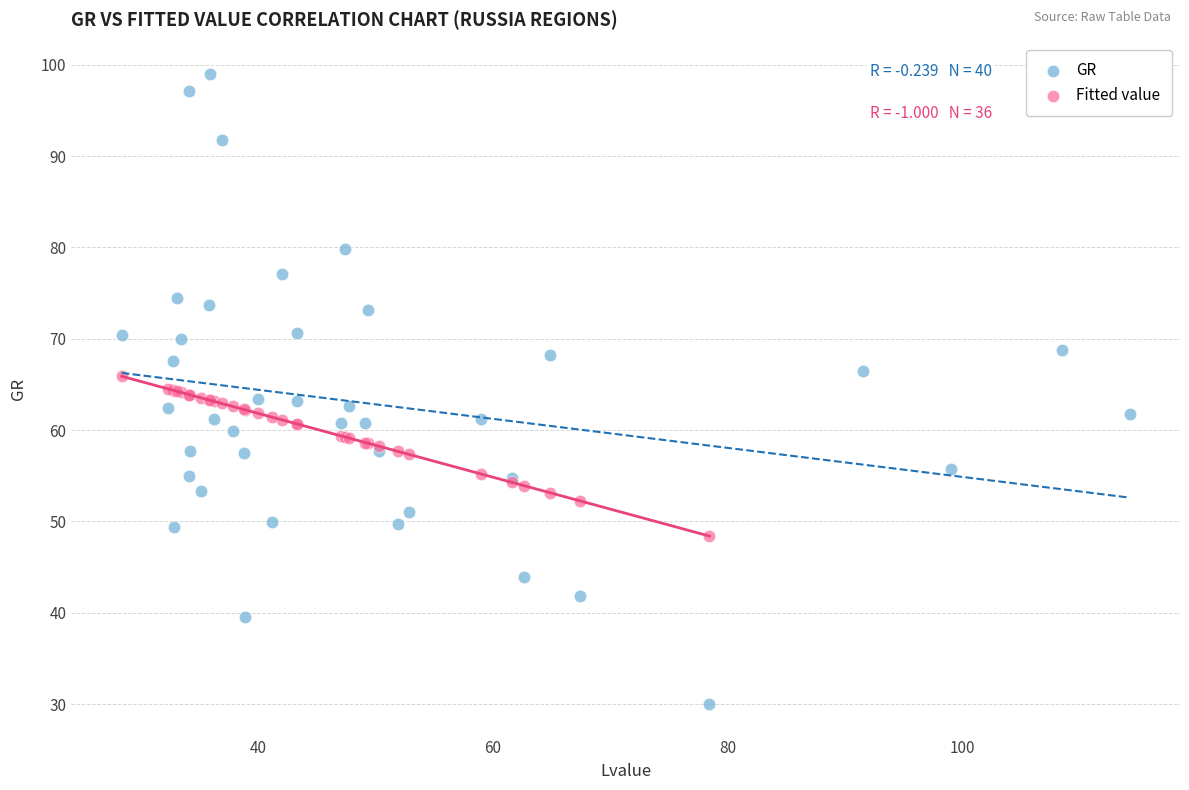

Which series reaches the minimum Y coordinate?

GR